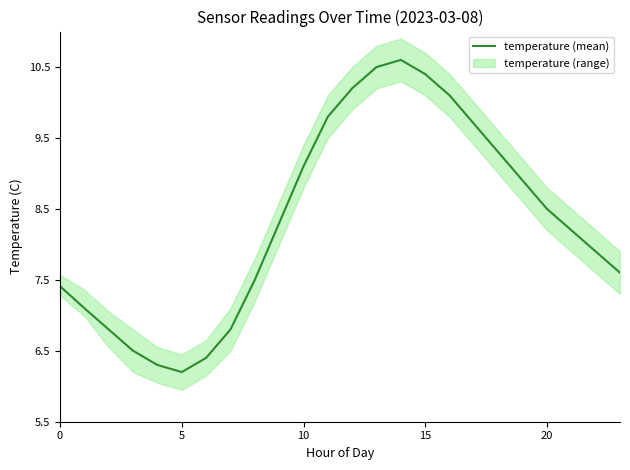

The value of temperature (mean) at 10 is 9.1. True or false?

True